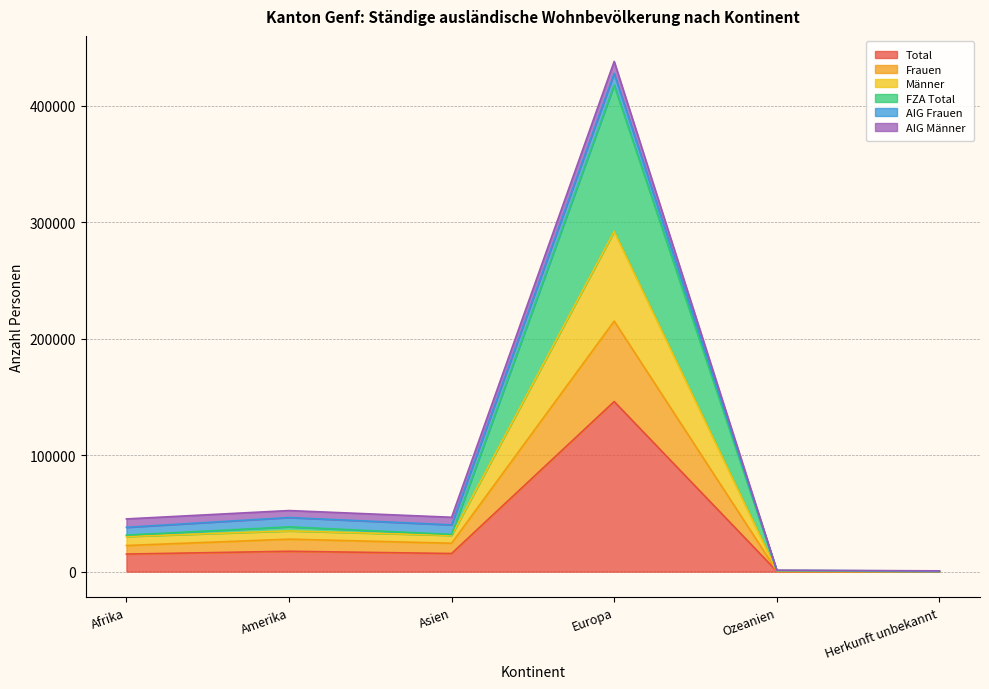

At which label does Total reach its peak?

Europa